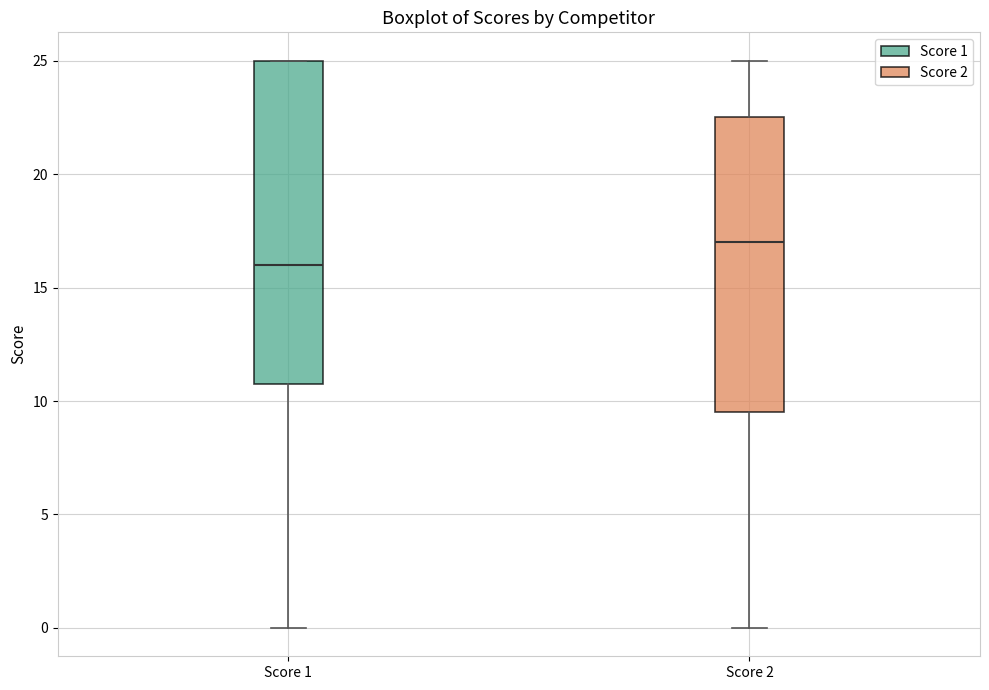

Which box has the highest median line?

Score 2